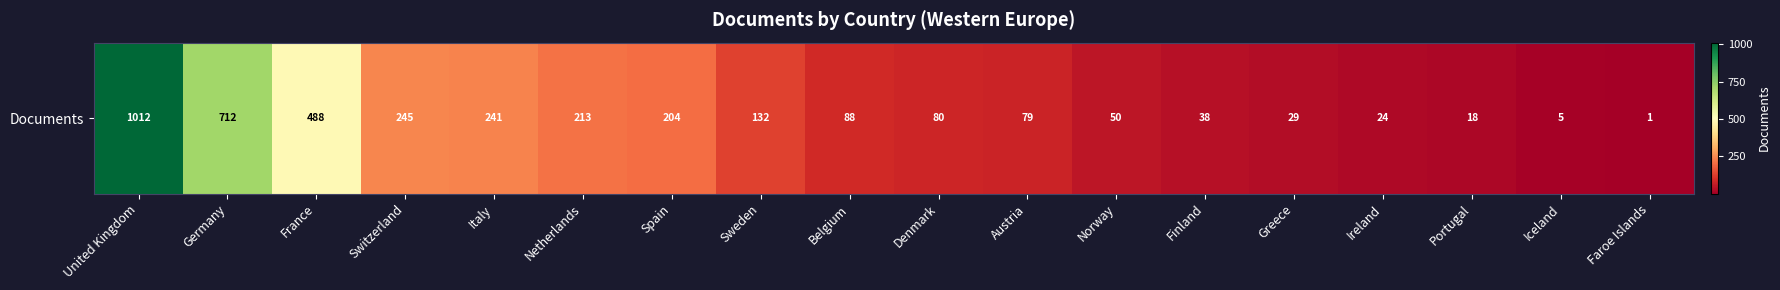

Which label corresponds to the smallest value in the chart?

Faroe Islands